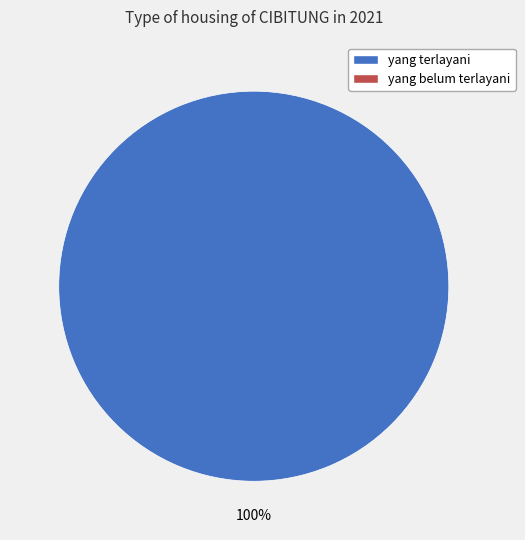

Is there a majority slice in this chart?

Yes